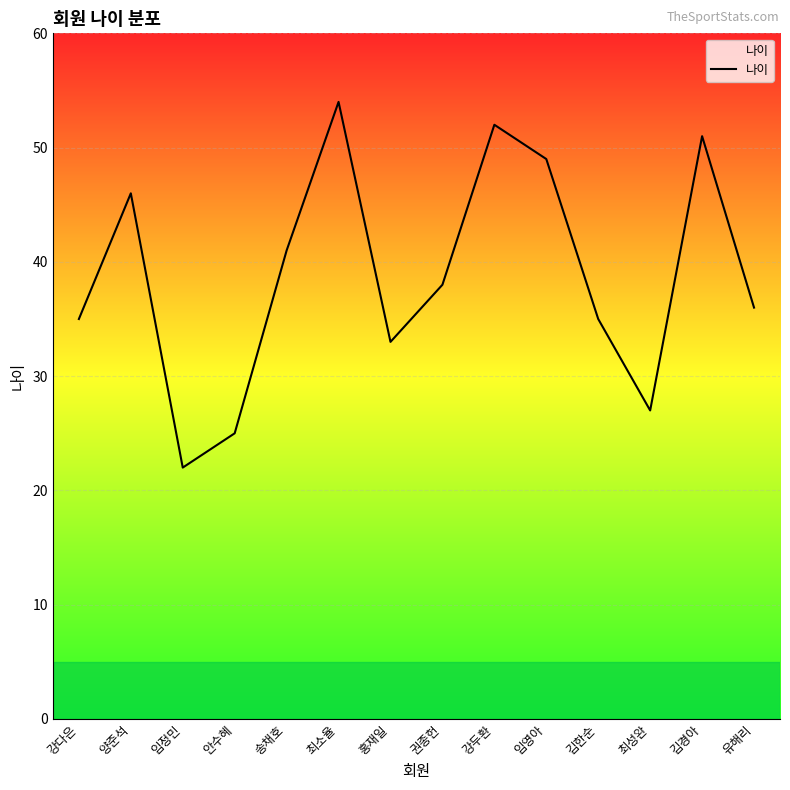

What position from the left is 최소율?

6